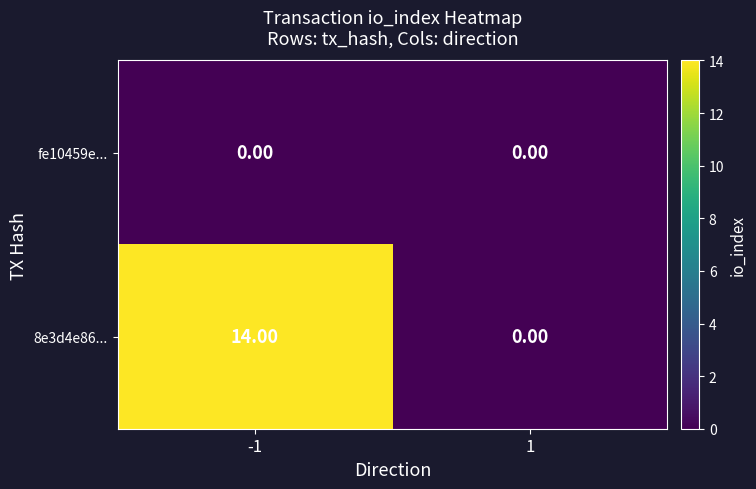

Which series changed the most between -1 and 1?

8e3d4e86...